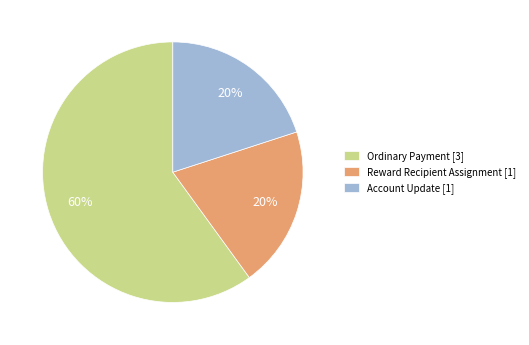

Combined, do Reward Recipient Assignment [1] and Ordinary Payment [3] account for over 50%?

Yes